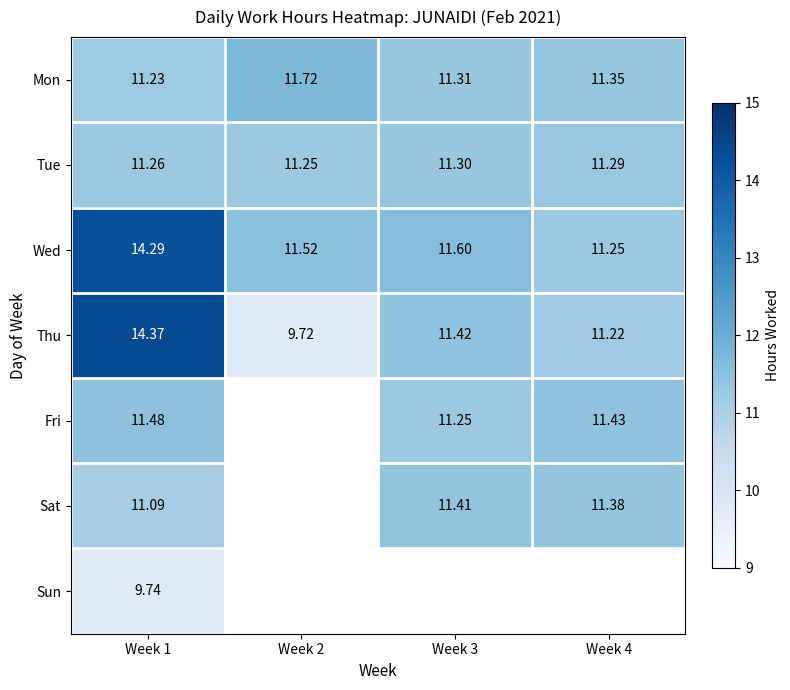

Which category has the lowest value across all series?

Week 2